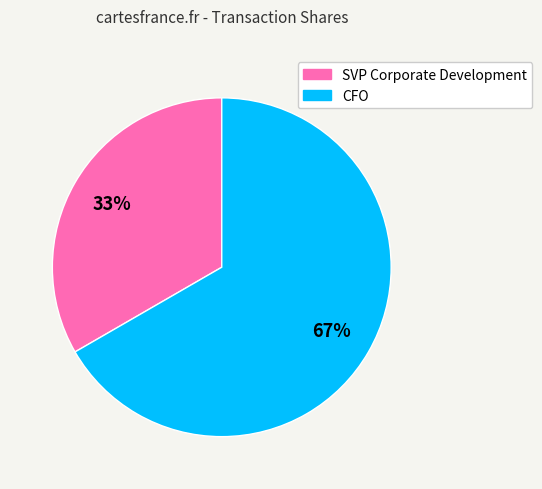

True or false: CFO accounts for 79% of the total.

False